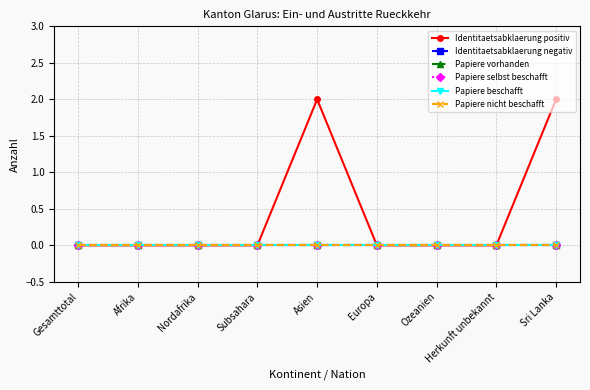

True or false: Papiere selbst beschafft and Identitaetsabklaerung negativ cross at least once.

False